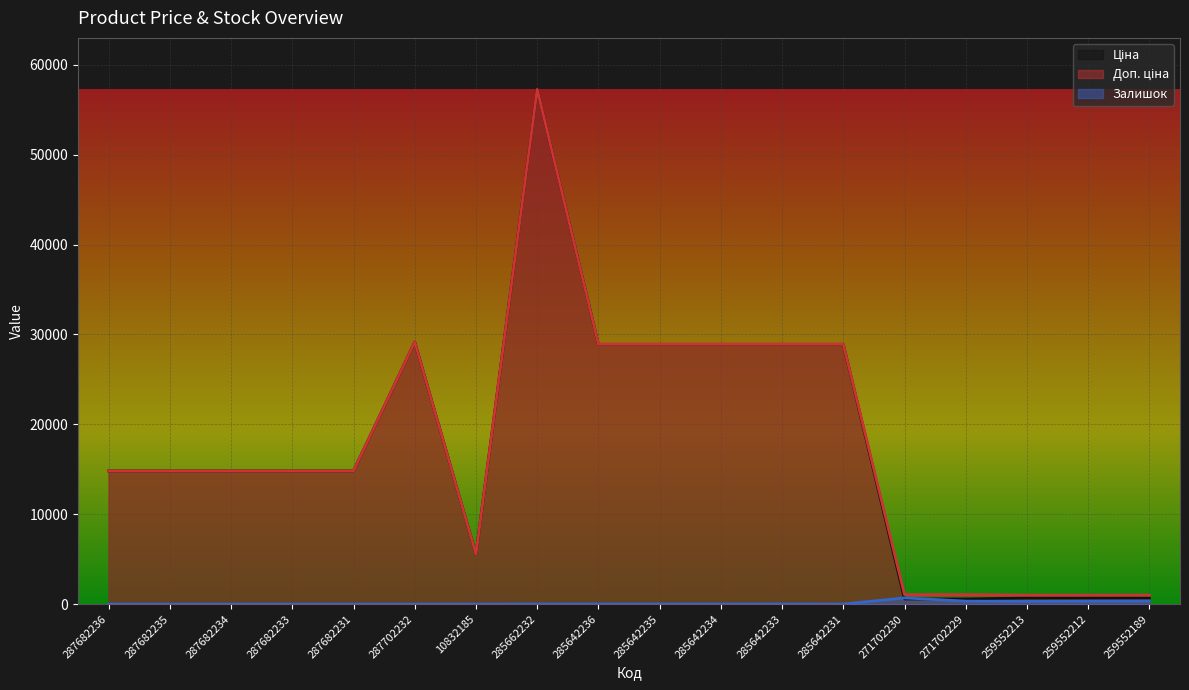

What is the value of the Доп. ціна point at the 15th from the left?

1060.0